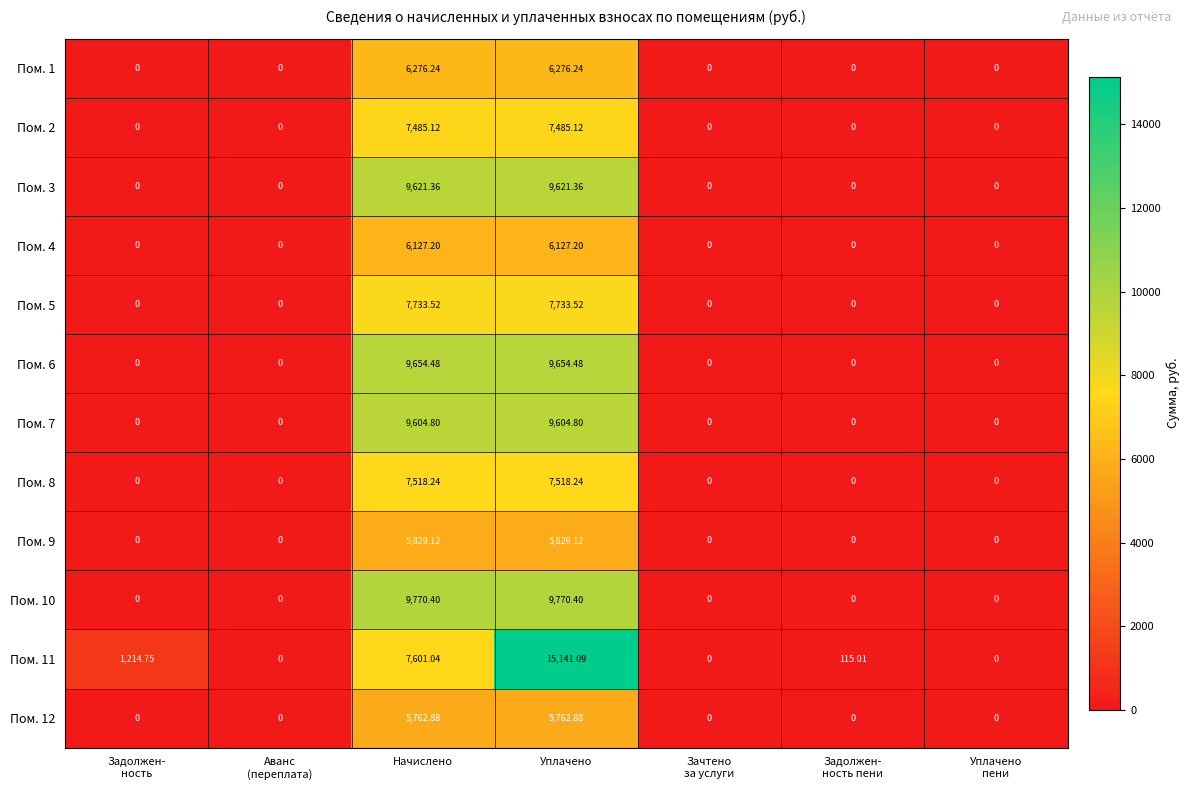

List the series in order of their peak value, highest first.

Пом. 11, Пом. 10, Пом. 6, Пом. 3, Пом. 7, Пом. 5, Пом. 8, Пом. 2, Пом. 1, Пом. 4, Пом. 9, Пом. 12